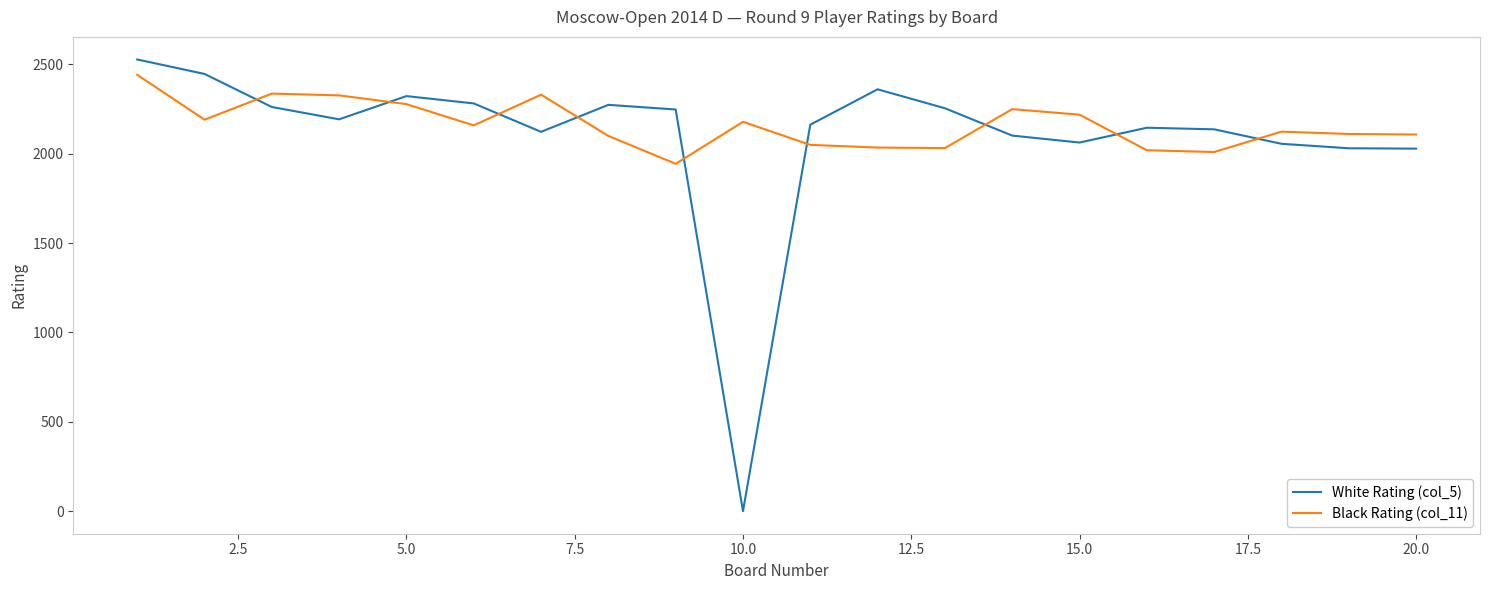

How many values in the White Rating (col_5) series are below 2193?

10